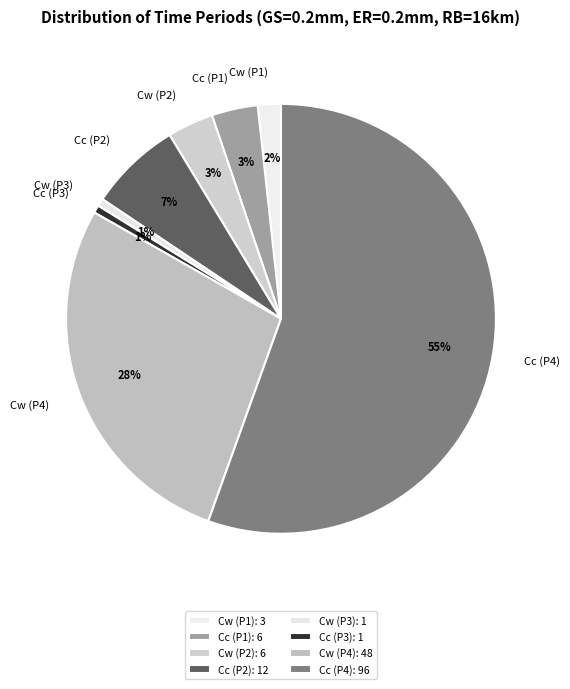

Combined, do Cc (P3) and Cc (P4) account for over 50%?

Yes